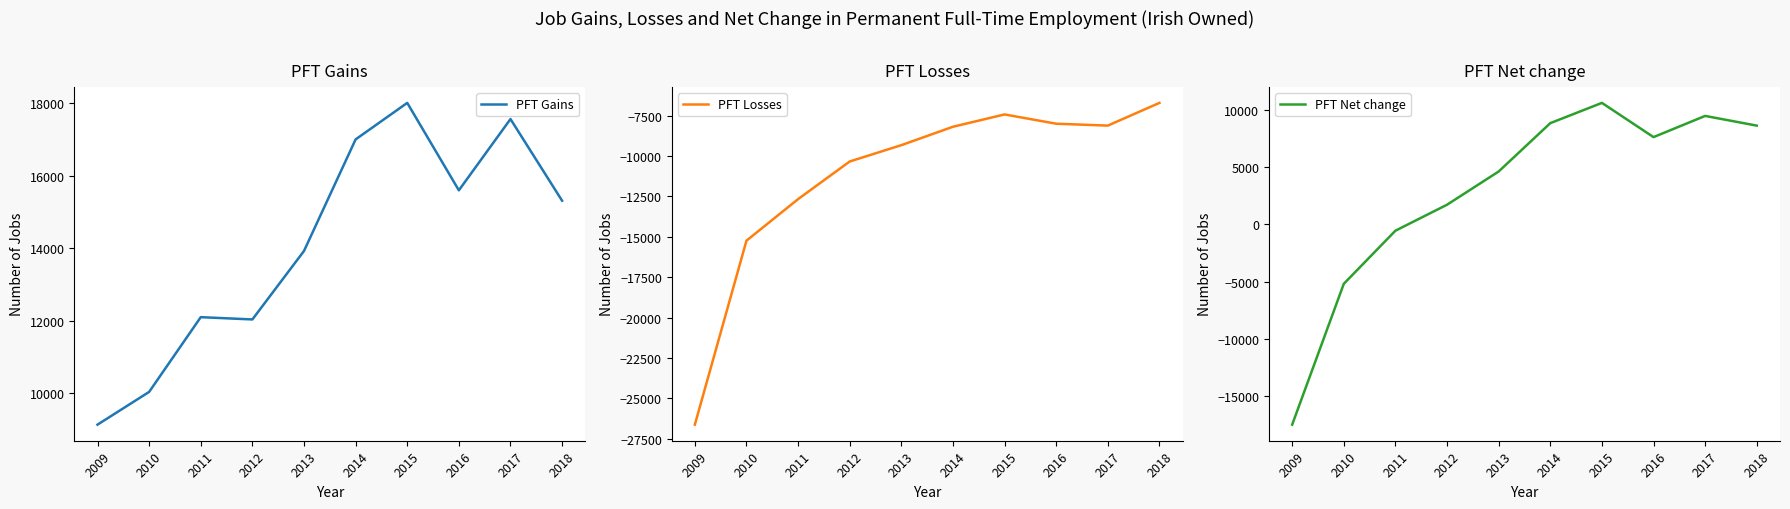

What is the total value across all series at 2016?

15198